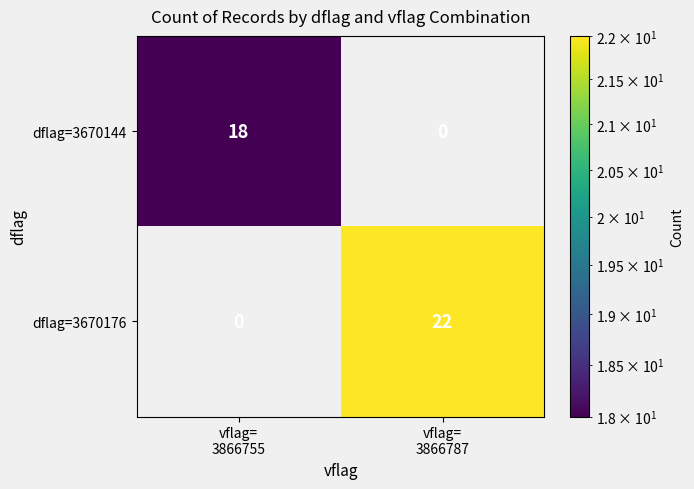

How many values in dflag=3670176 are above zero?

1